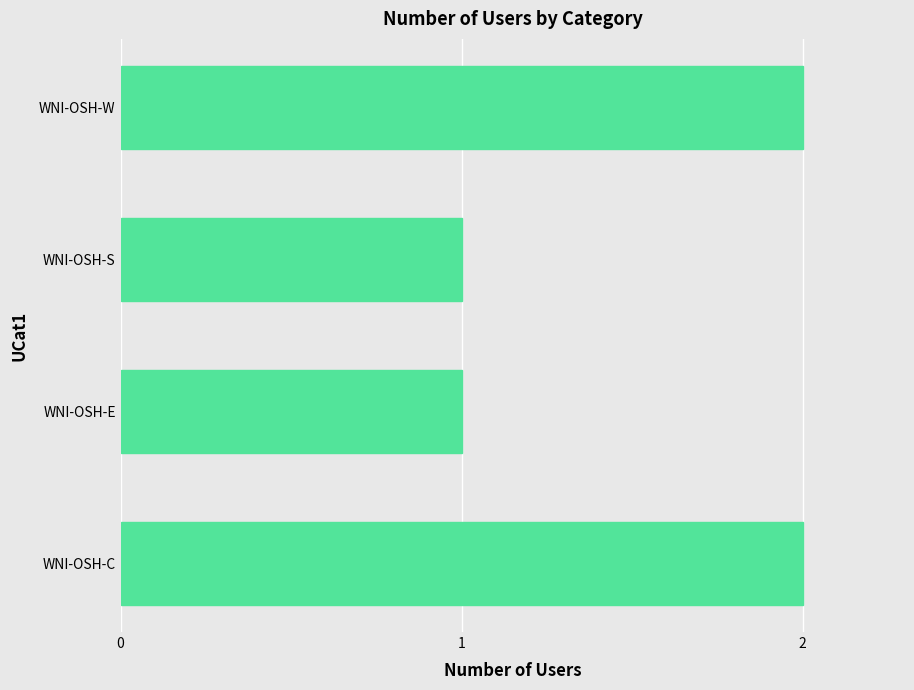

What is the smallest value displayed?

1